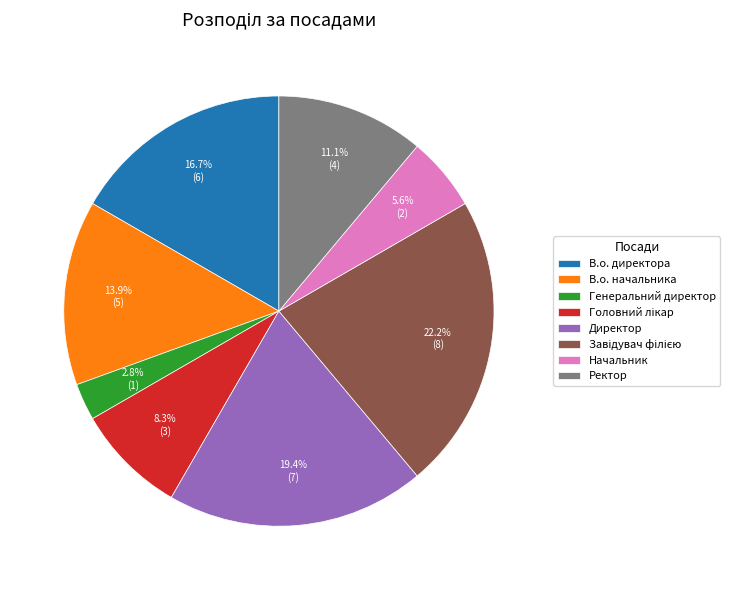

Is there any slice that represents more than half of the pie?

No